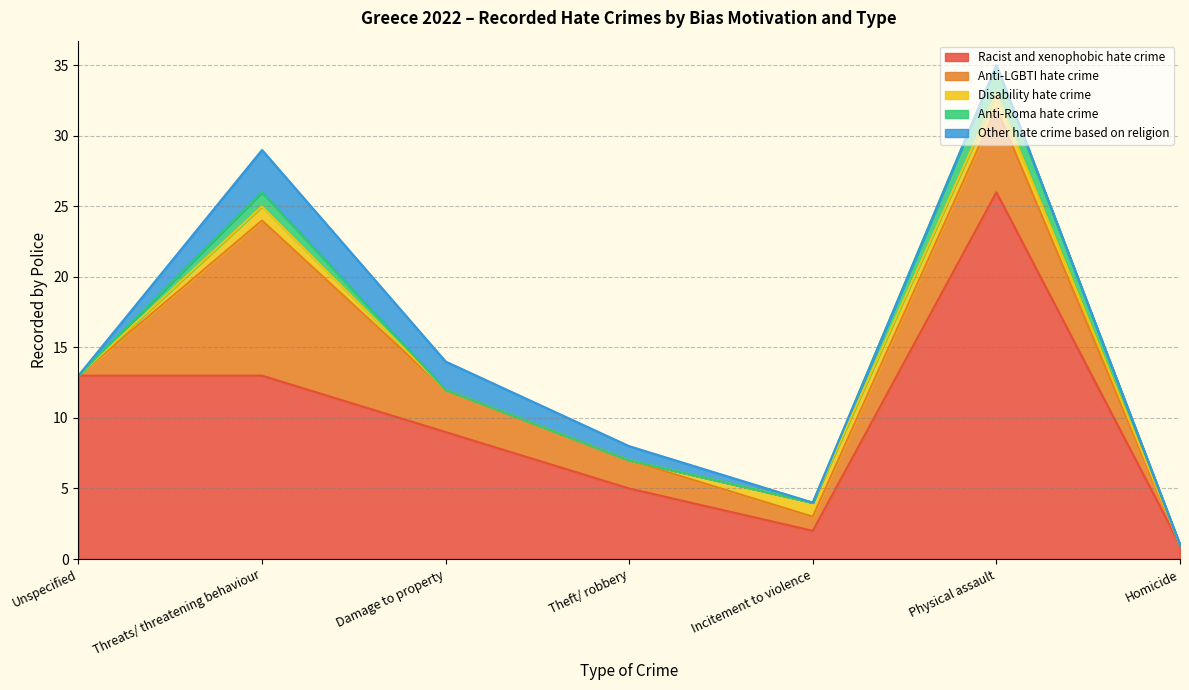

How many data points in Anti-LGBTI hate crime are less than 2?

3